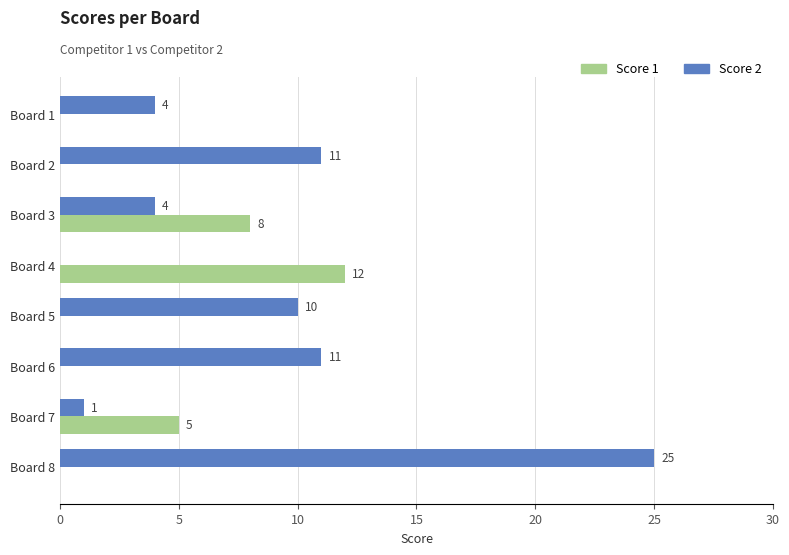

What is the sum of all Score 1 values?

25